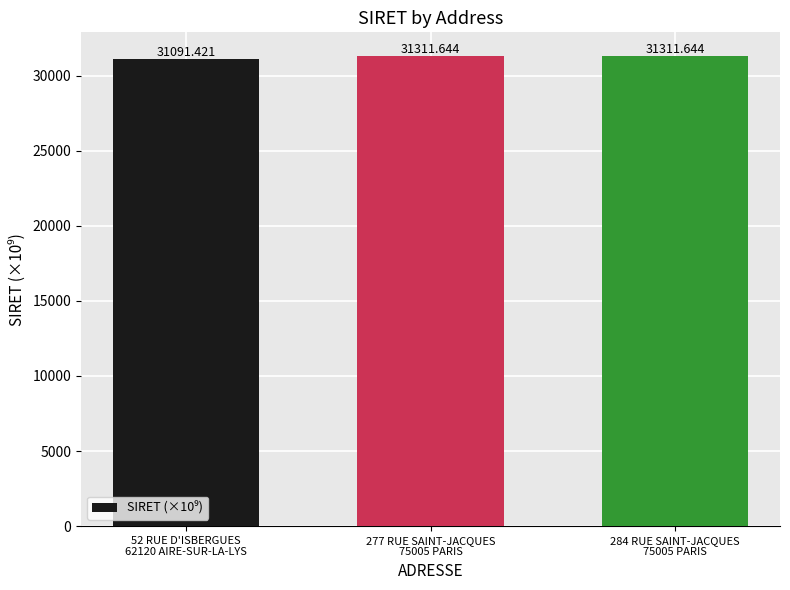

At which label is the value closest to 31201?

52 RUE D'ISBERGUES
62120 AIRE-SUR-LA-LYS